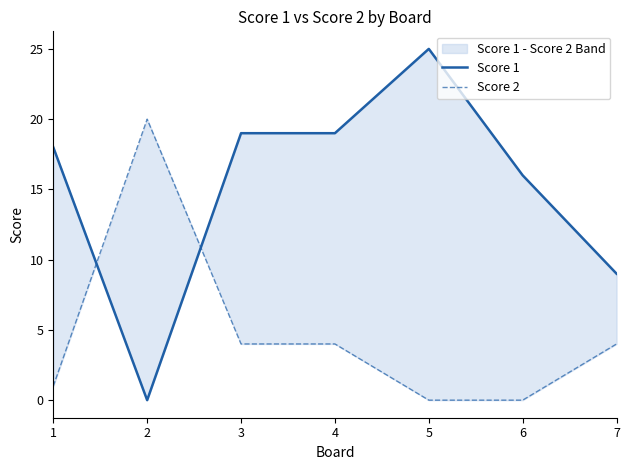

In Score 2, how many points are higher than both neighbors (excluding endpoints)?

1